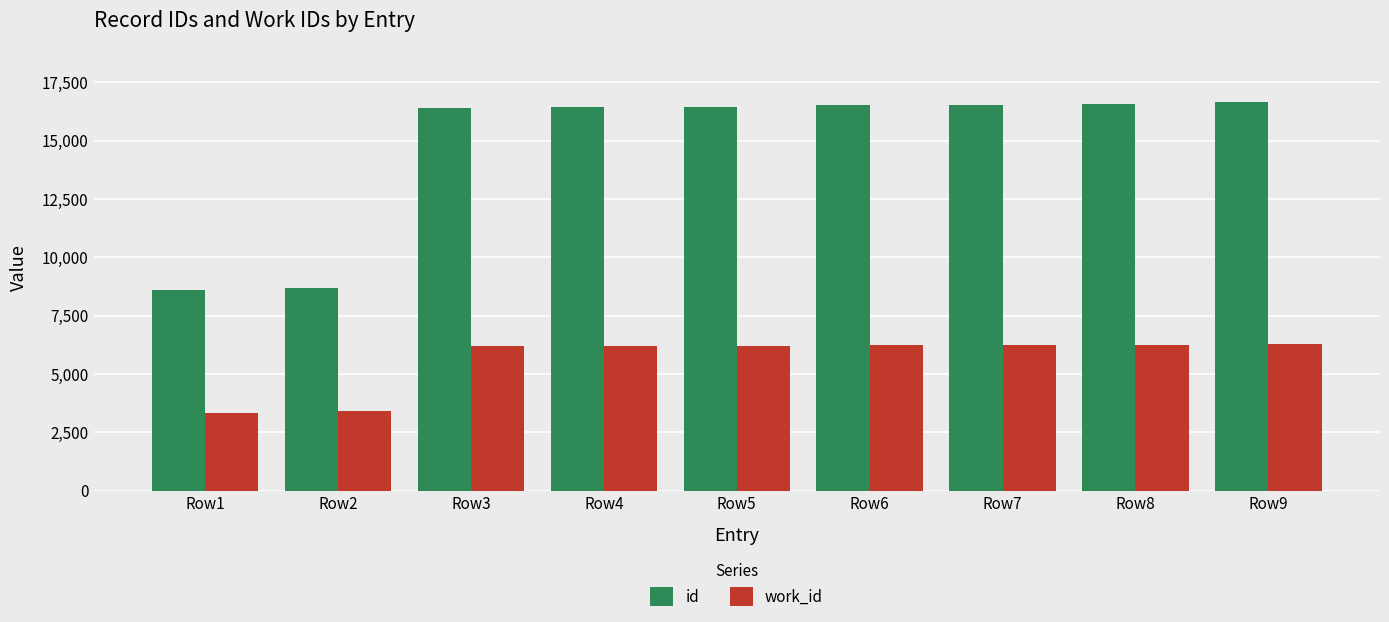

What are all the series names shown in the legend?

id, work_id